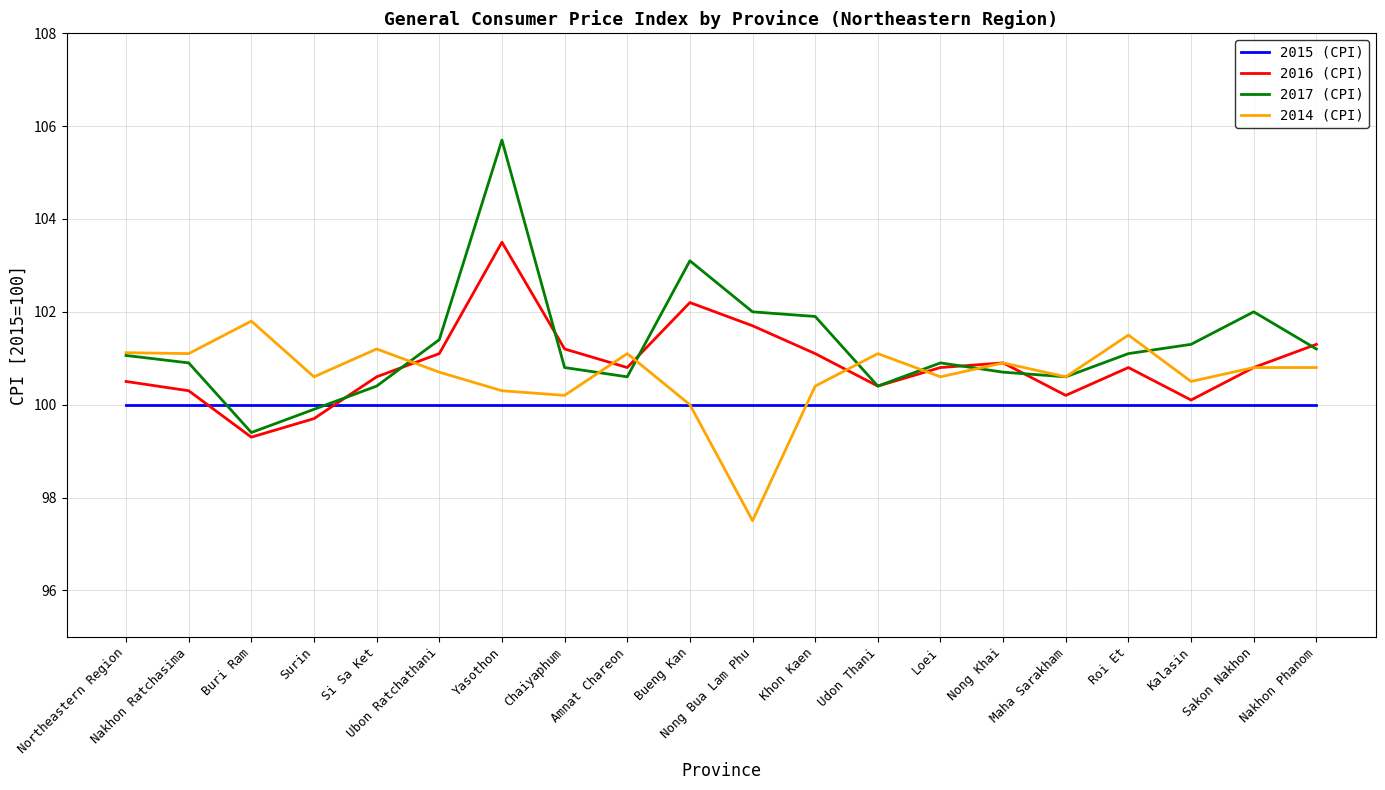

What is the sum of the 2014 (CPI) values at Loei and Nong Khai?

201.5